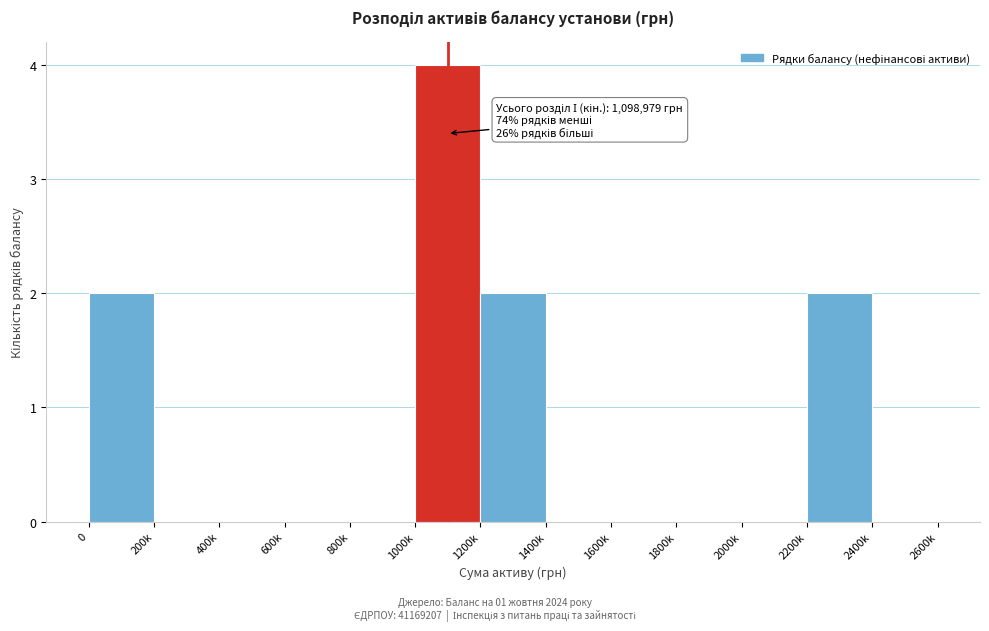

Reading left to right, extract all data points from this chart.

0=2	200k=0	400k=0	600k=0	800k=0	1000k=4	1200k=2	1400k=0	1600k=0	1800k=0	2000k=0	2200k=2	2400k=0